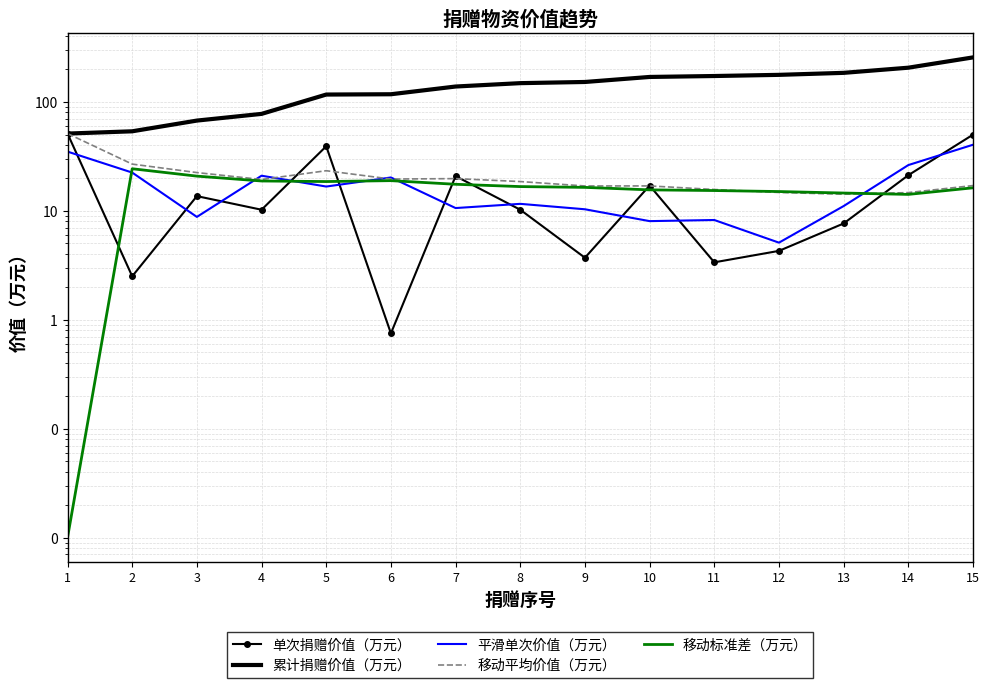

Which label corresponds to the smallest value in the chart?

1